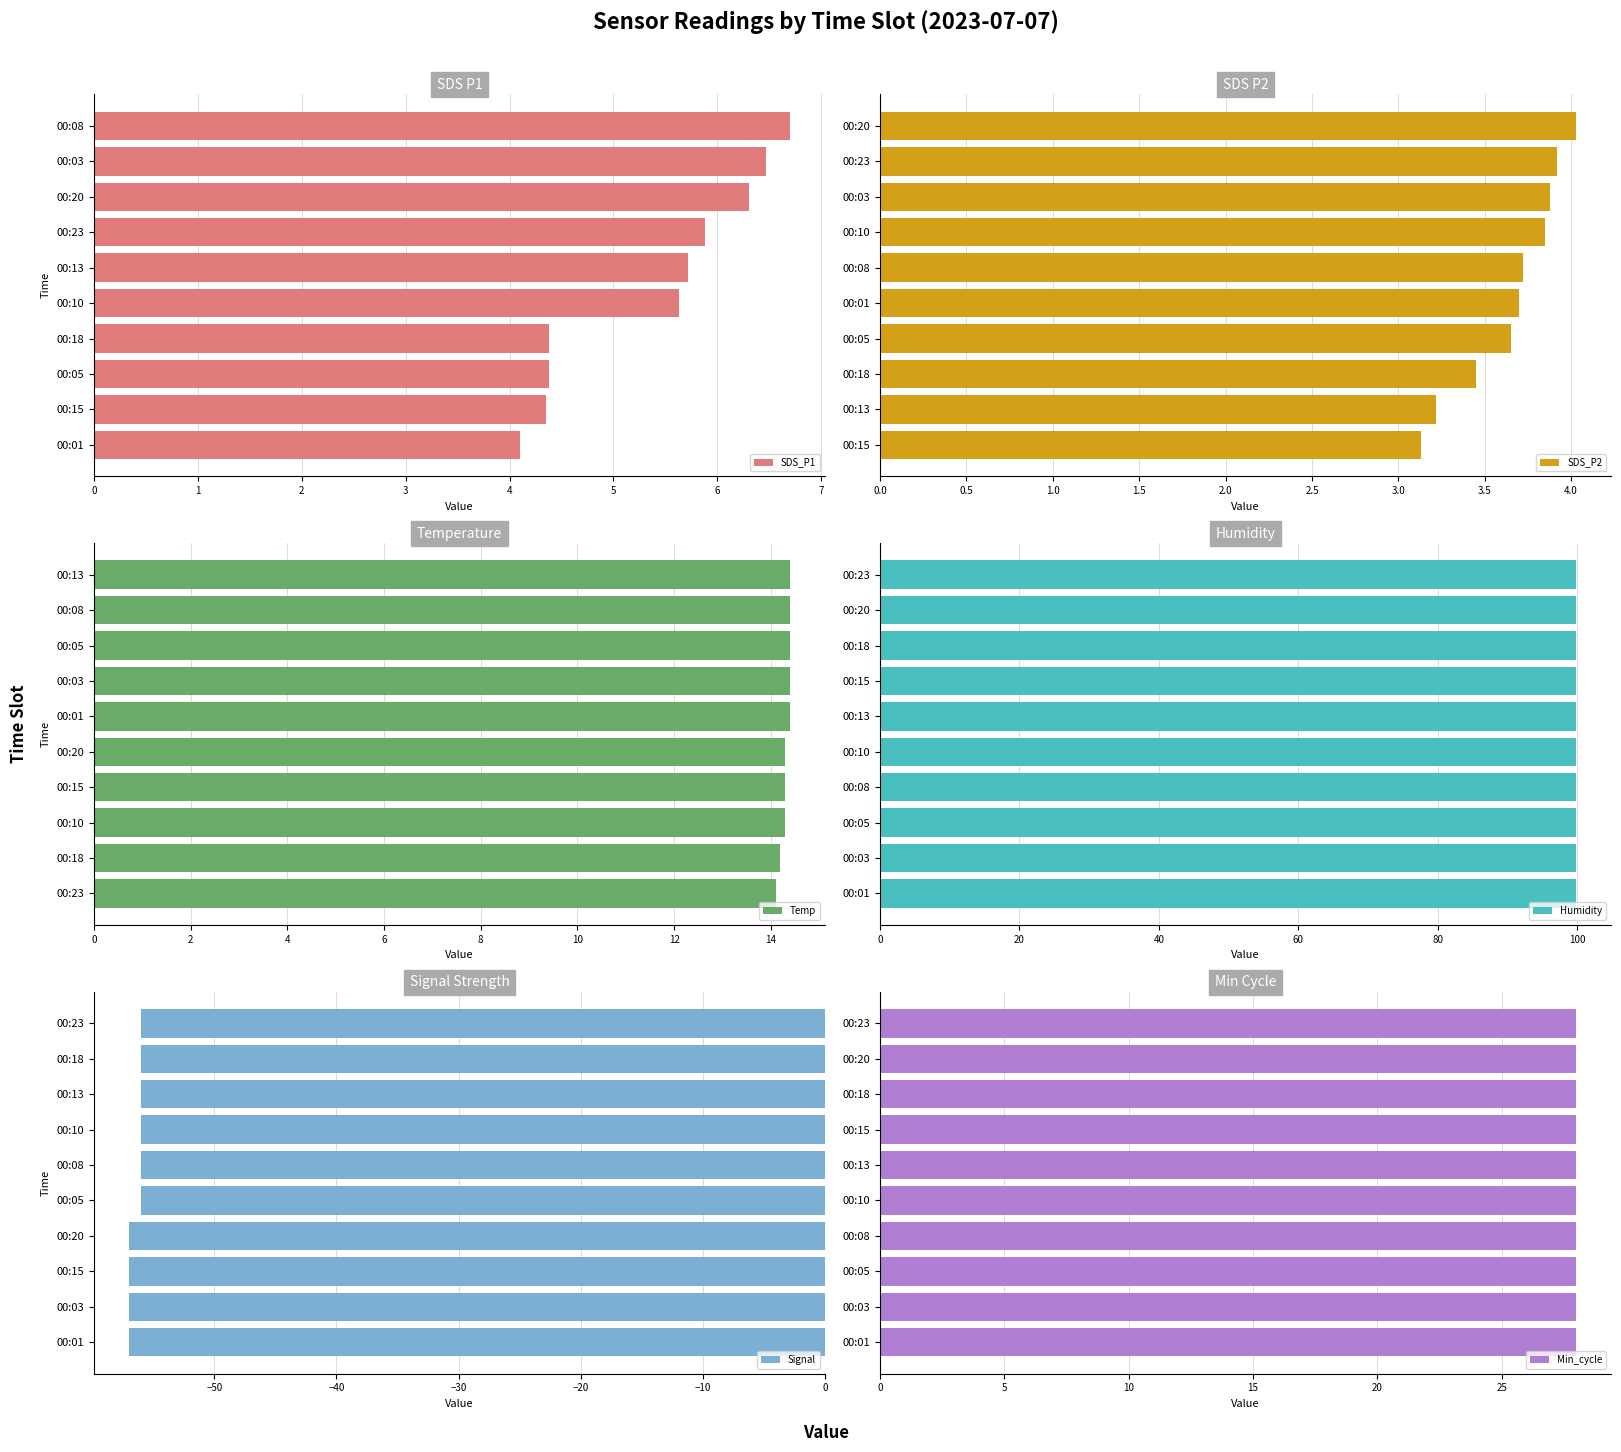

Are the bars grouped side by side (vs. stacked)?

Yes